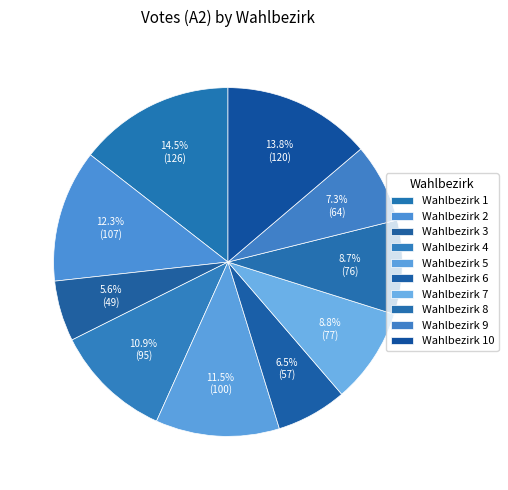

How many slices are in this pie chart?

10